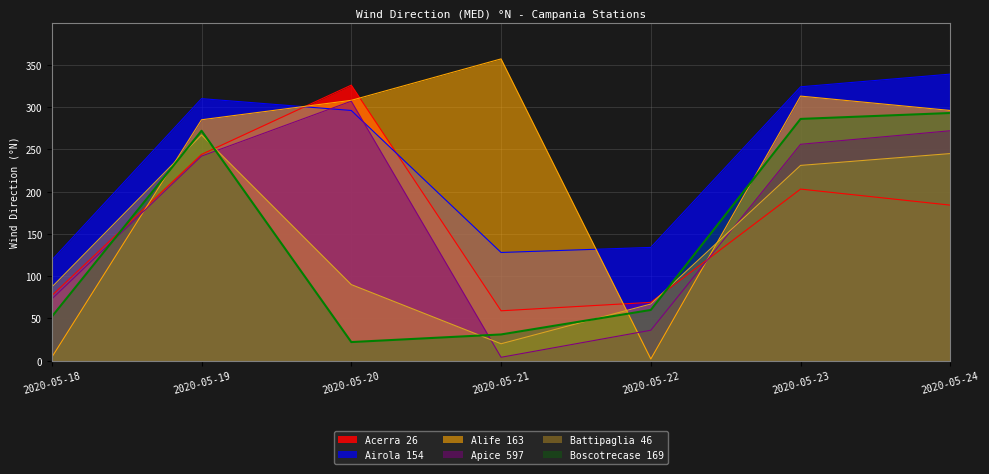

How many interior local peaks does the Acerra 26 series have?

2